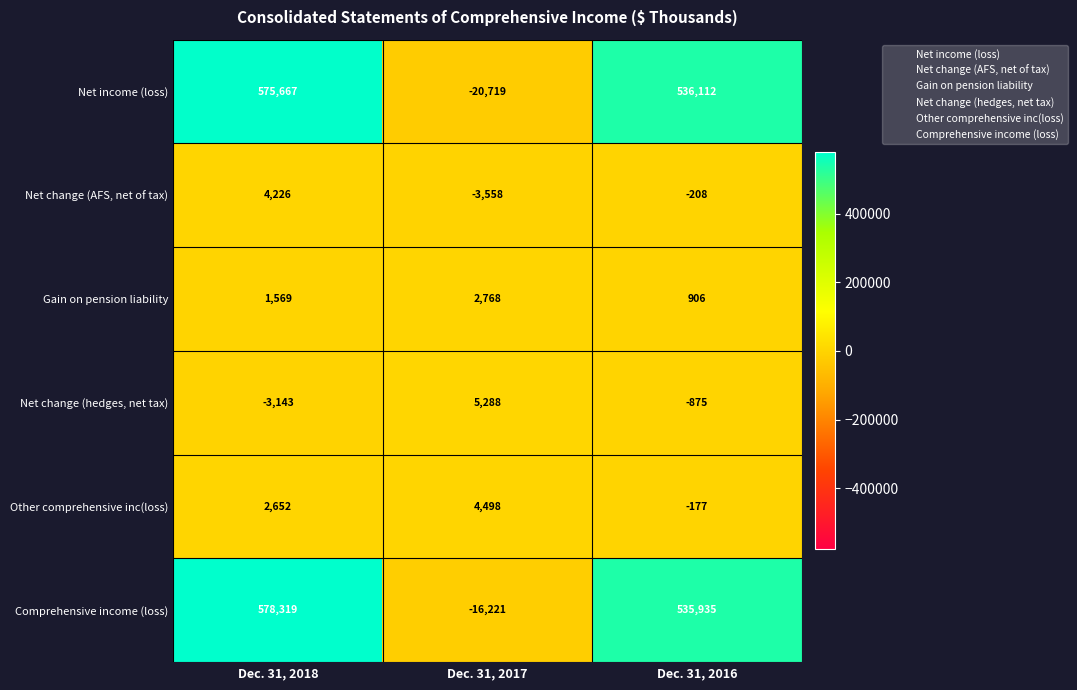

Reading left to right, list all the values displayed in this chart.

Net income (loss): Dec. 31, 2018=575667	Dec. 31, 2017=-20719	Dec. 31, 2016=536112
Net change (AFS, net of tax): Dec. 31, 2018=4226	Dec. 31, 2017=-3558	Dec. 31, 2016=-208
Gain on pension liability: Dec. 31, 2018=1569	Dec. 31, 2017=2768	Dec. 31, 2016=906
Net change (hedges, net tax): Dec. 31, 2018=-3143	Dec. 31, 2017=5288	Dec. 31, 2016=-875
Other comprehensive inc(loss): Dec. 31, 2018=2652	Dec. 31, 2017=4498	Dec. 31, 2016=-177
Comprehensive income (loss): Dec. 31, 2018=578319	Dec. 31, 2017=-16221	Dec. 31, 2016=535935